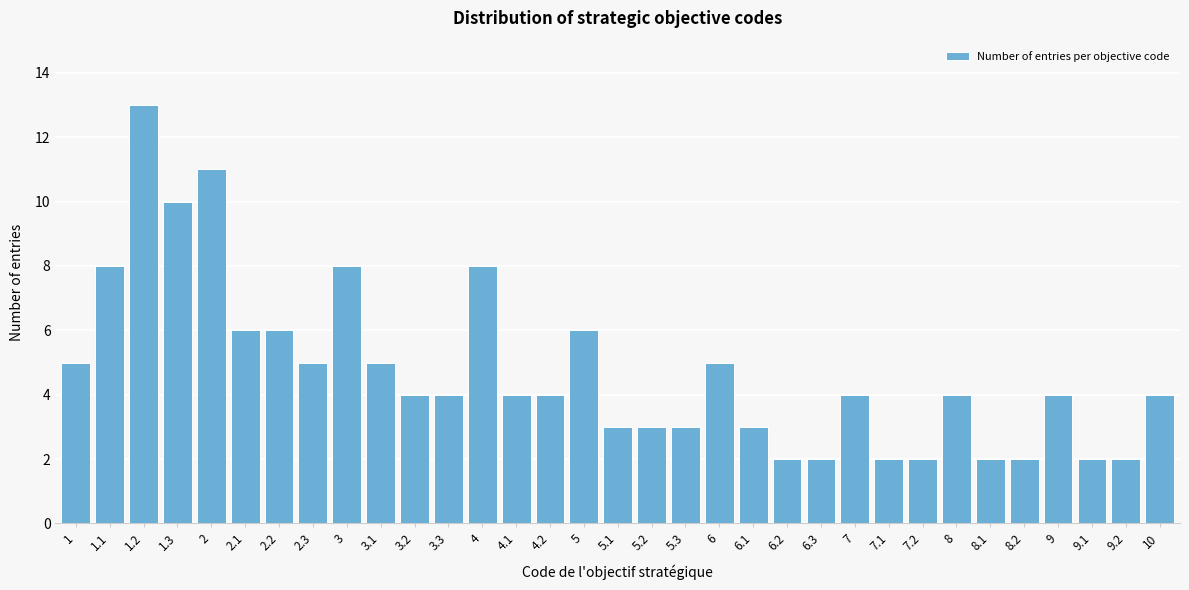

What is the ratio of the value at 7.2 to the value at 6.1?

0.7